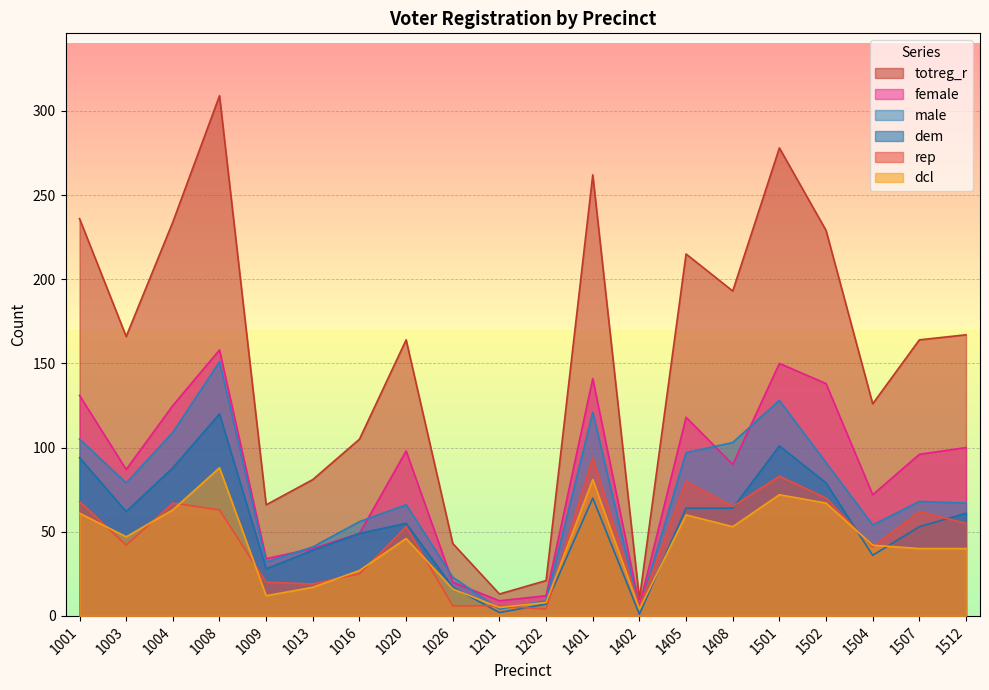

At which category does rep reach its first local valley?

1003